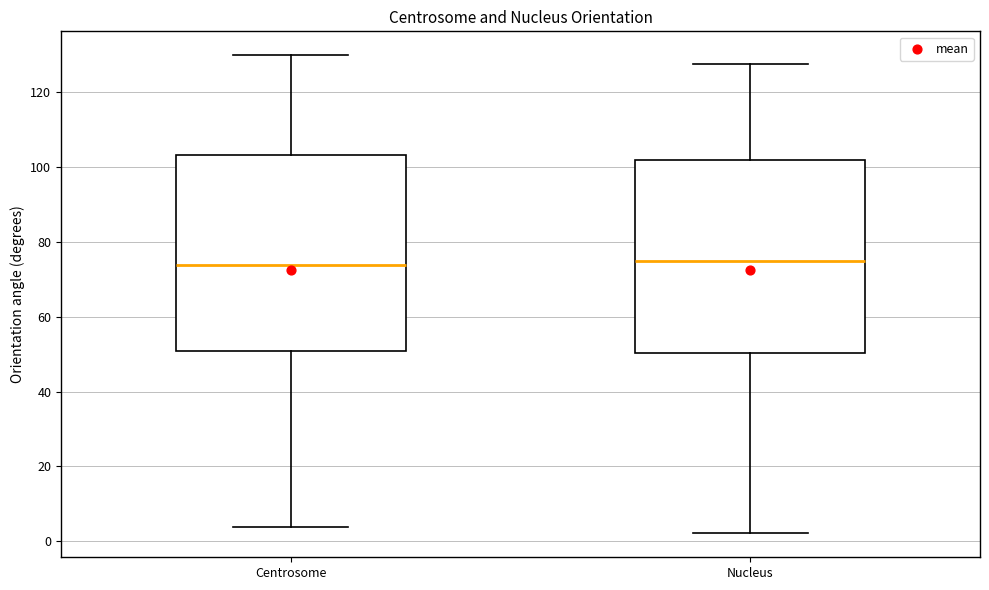

Reading left to right, read every box against the y-axis: the position of its median line, the range the box covers, and the ends of its whiskers. The values are not printed on the chart, so give them approximately, as read against the axis.

Centrosome: median 74, box 50 to 104, whiskers 4 to 130
Nucleus: median 74, box 50 to 102, whiskers 2 to 128